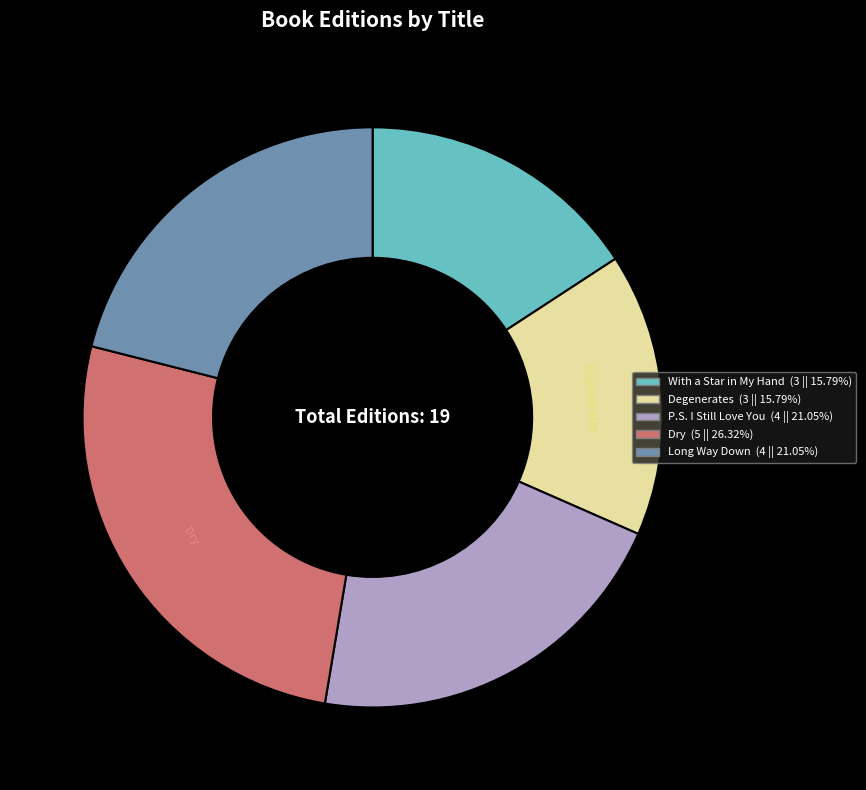

Is there any slice that represents more than half of the pie?

No